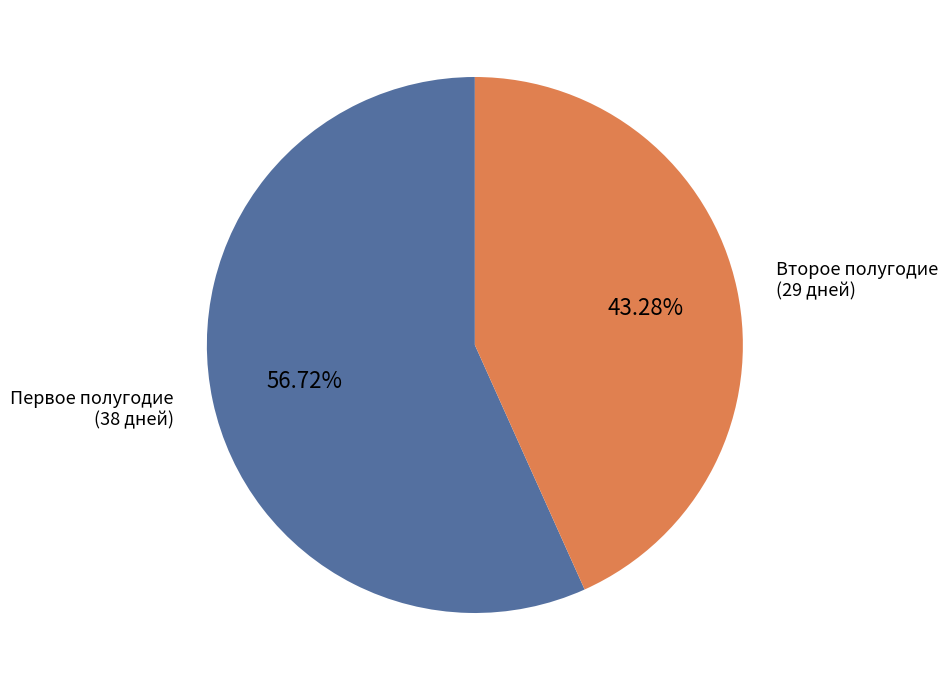

Which has a higher value, Первое полугодие (38 дней) or Второе полугодие (29 дней)?

Первое полугодие (38 дней)